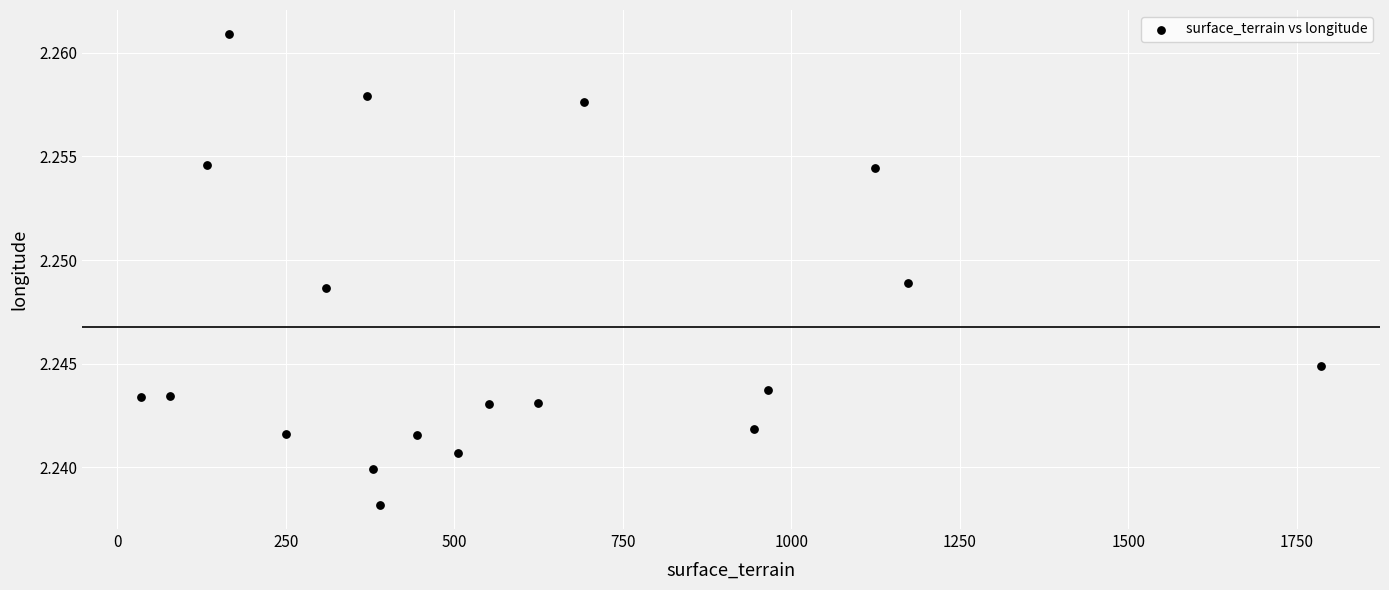

What is the range of X values (max minus min)?

1751.0